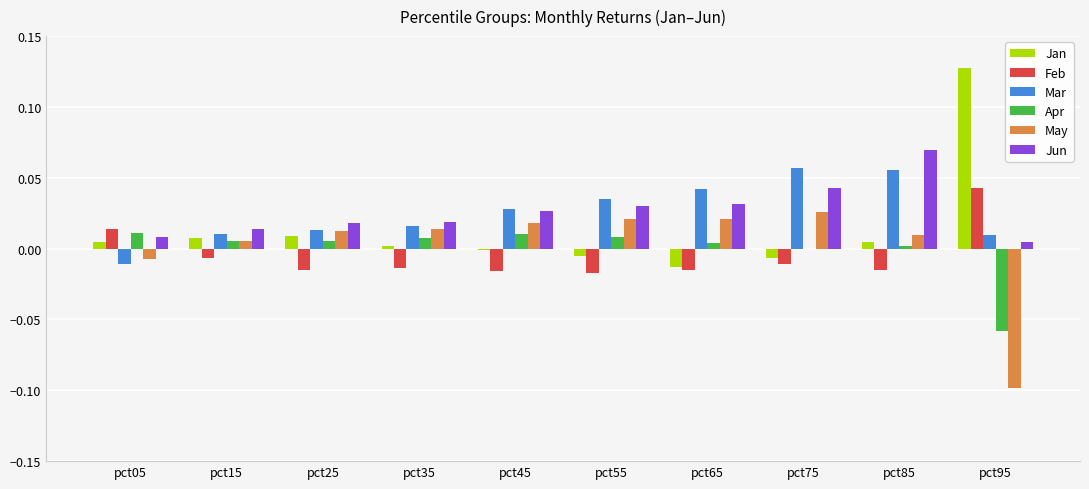

True or false: Mar has a value of 0.0 at pct55.

True